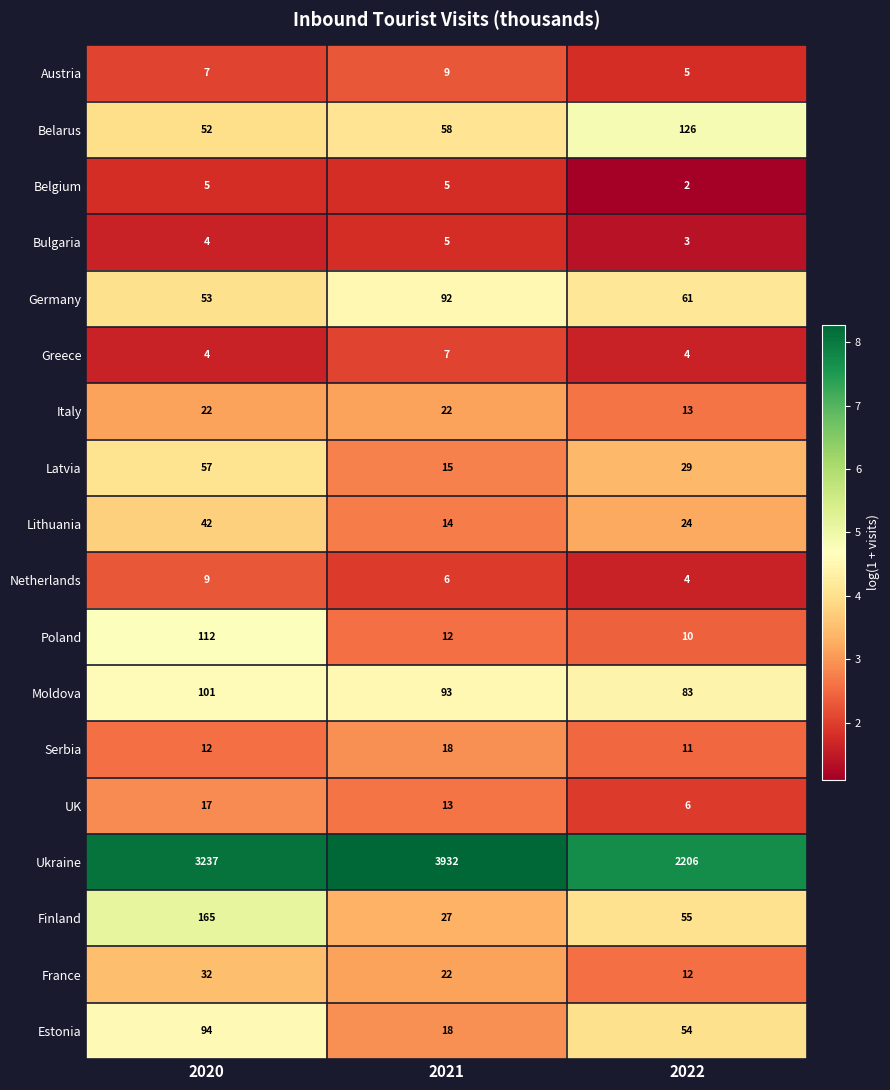

At which category is the sum across all series the highest?

2021